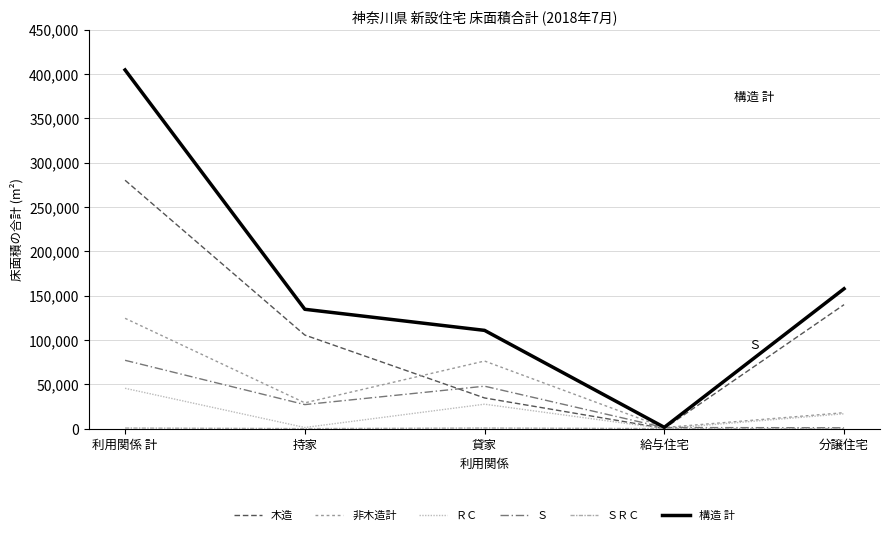

Which category has the highest value across all series?

利用関係 計